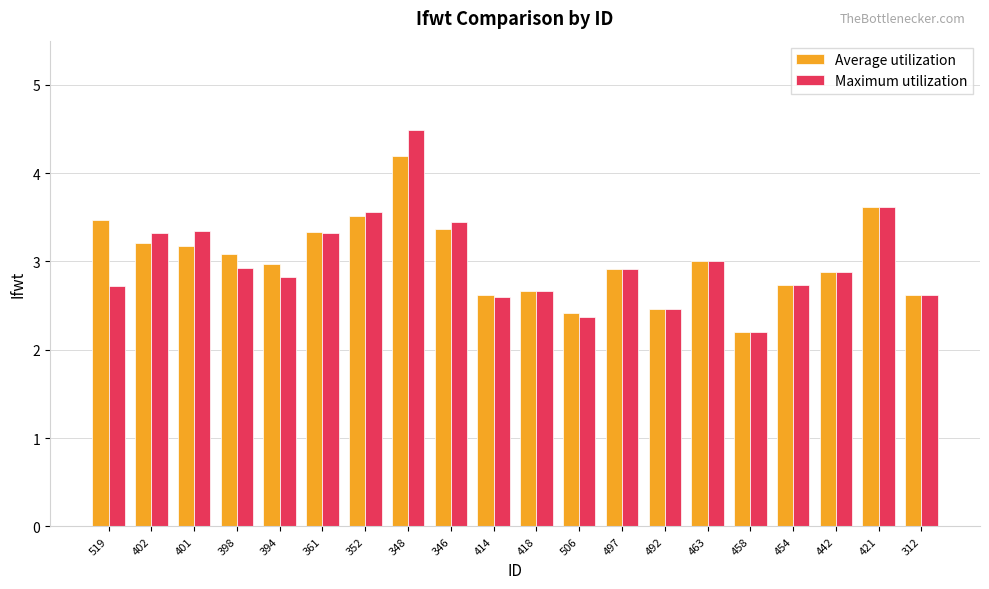

Reading left to right, transcribe all the data shown in this chart.

Average utilization: 519=3.5	402=3.2	401=3.2	398=3.1	394=3.0	361=3.3	352=3.5	348=4.2	346=3.4	414=2.6	418=2.7	506=2.4	497=2.9	492=2.5	463=3.0	458=2.2	454=2.7	442=2.9	421=3.6	312=2.6
Maximum utilization: 519=2.7	402=3.3	401=3.3	398=2.9	394=2.8	361=3.3	352=3.6	348=4.5	346=3.5	414=2.6	418=2.7	506=2.4	497=2.9	492=2.5	463=3.0	458=2.2	454=2.7	442=2.9	421=3.6	312=2.6